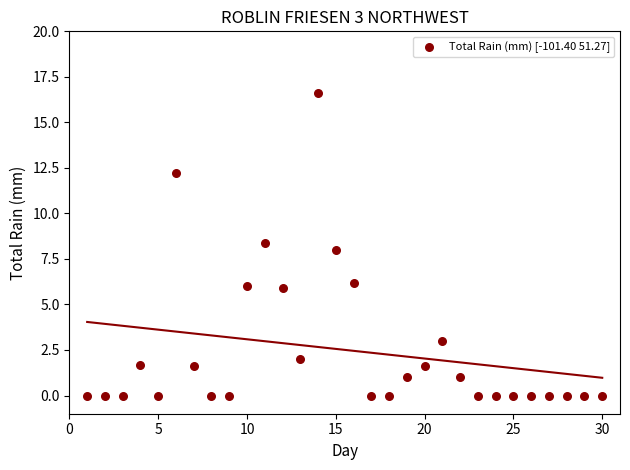

What is the range of Y values (max minus min)?

16.6